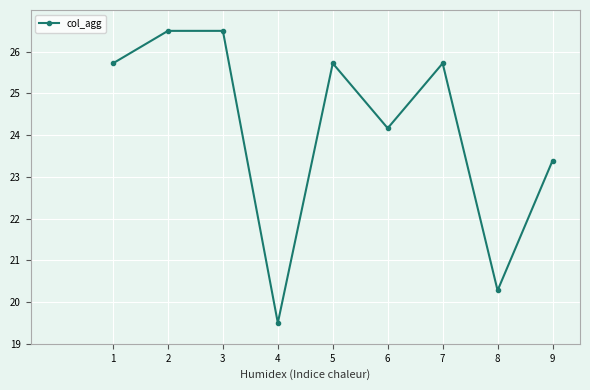

What is the ratio of the value at 2 to the value at 8?

1.3